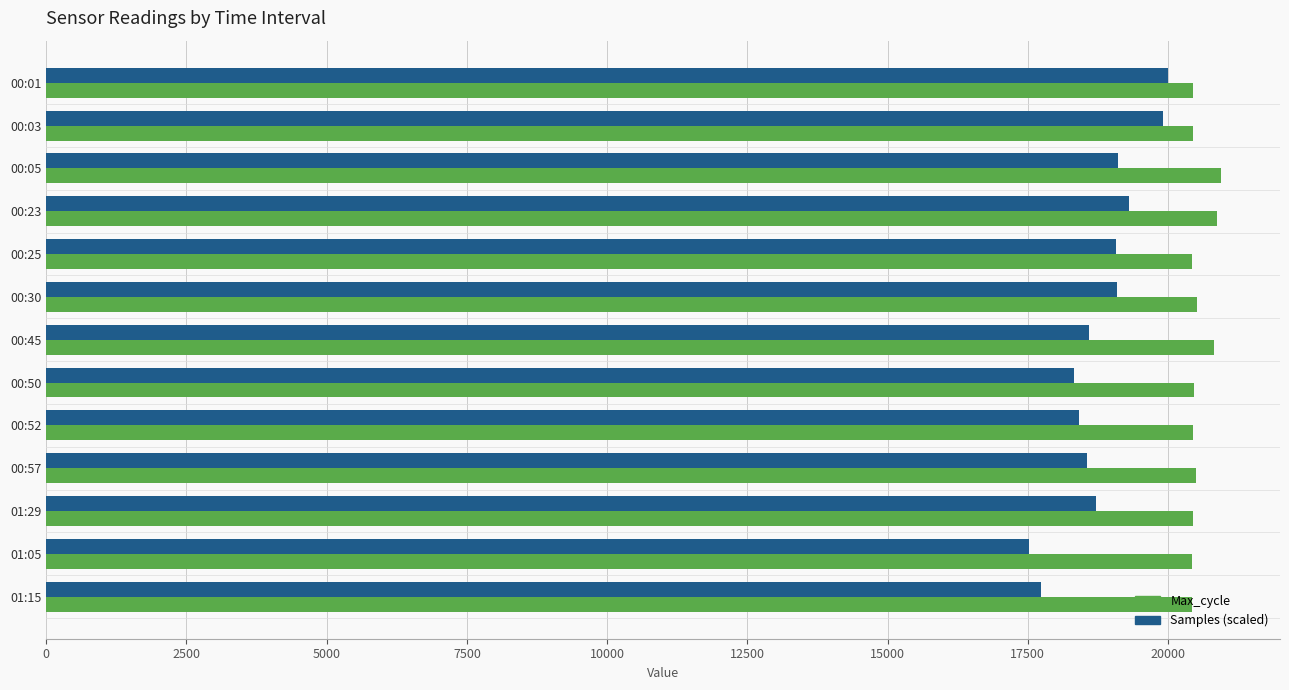

Is the value of Max_cycle at 01:29 greater than the value of Samples (scaled) at 00:45?

Yes